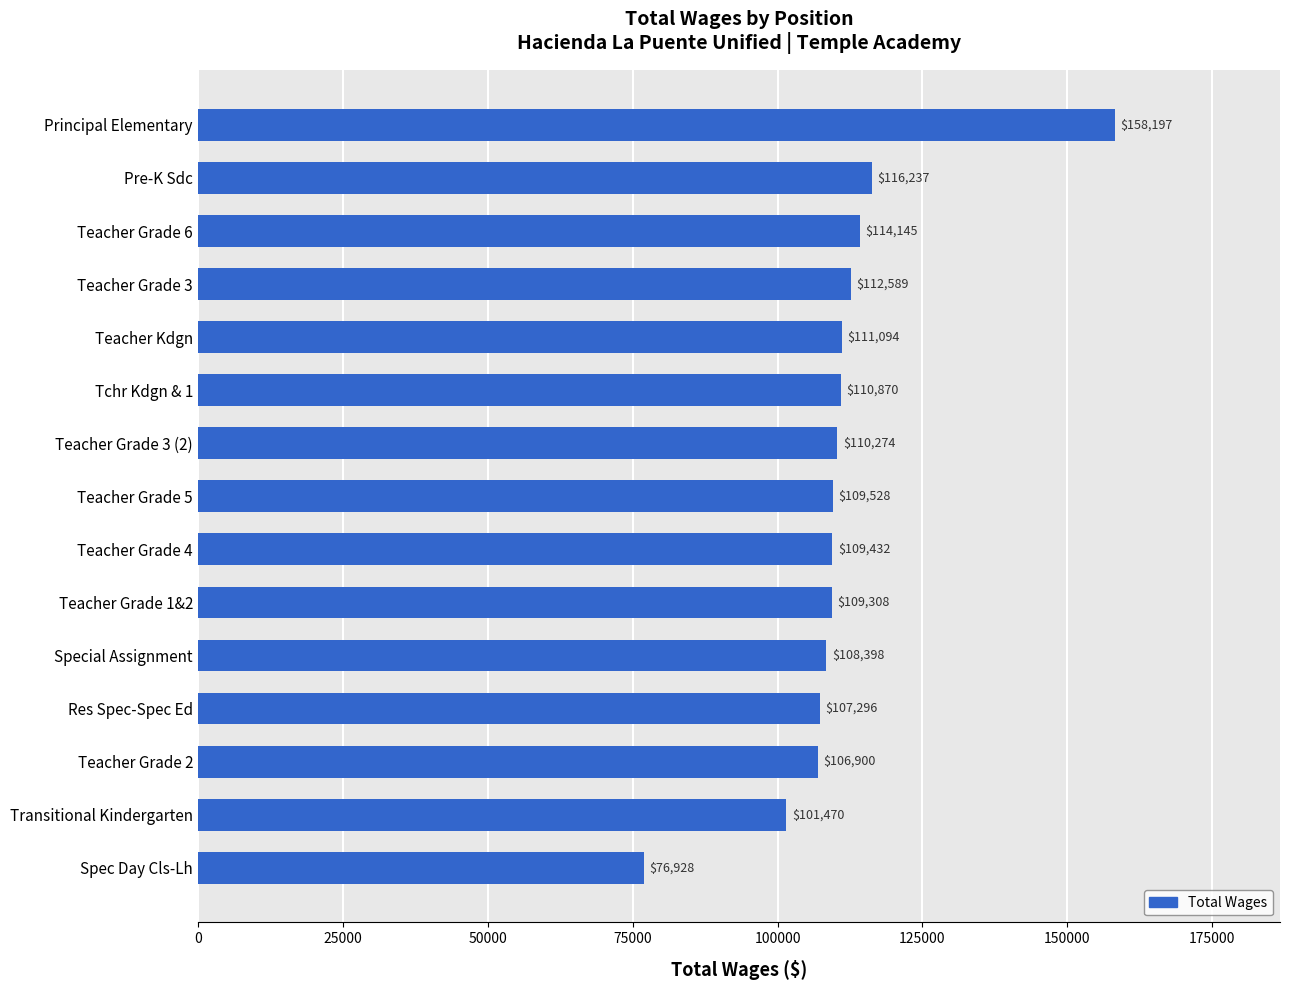

What is the difference between the maximum and minimum values?

81269